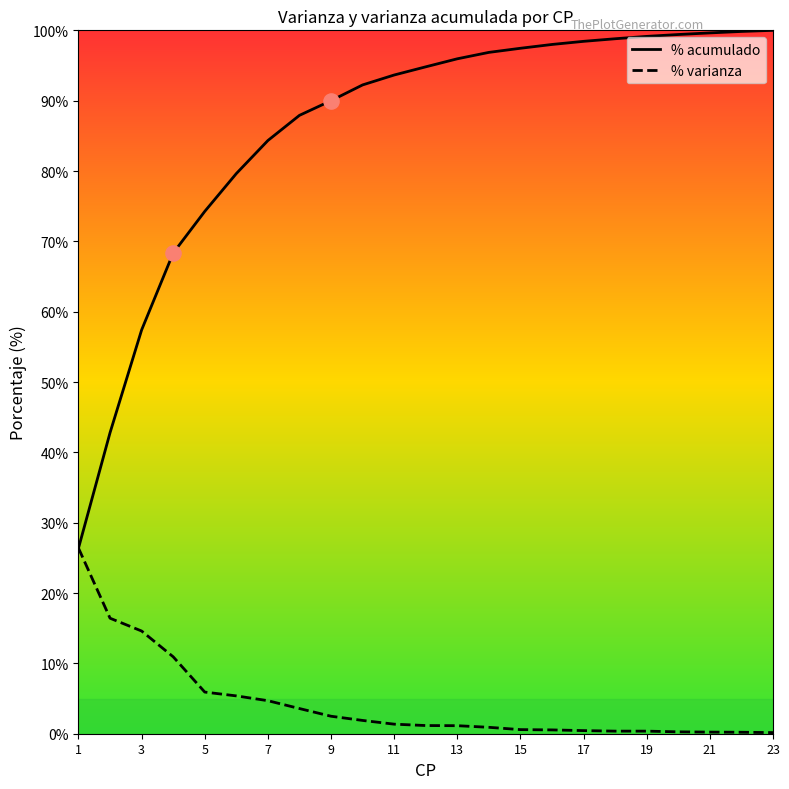

Which series has the largest total across all categories?

% acumulado